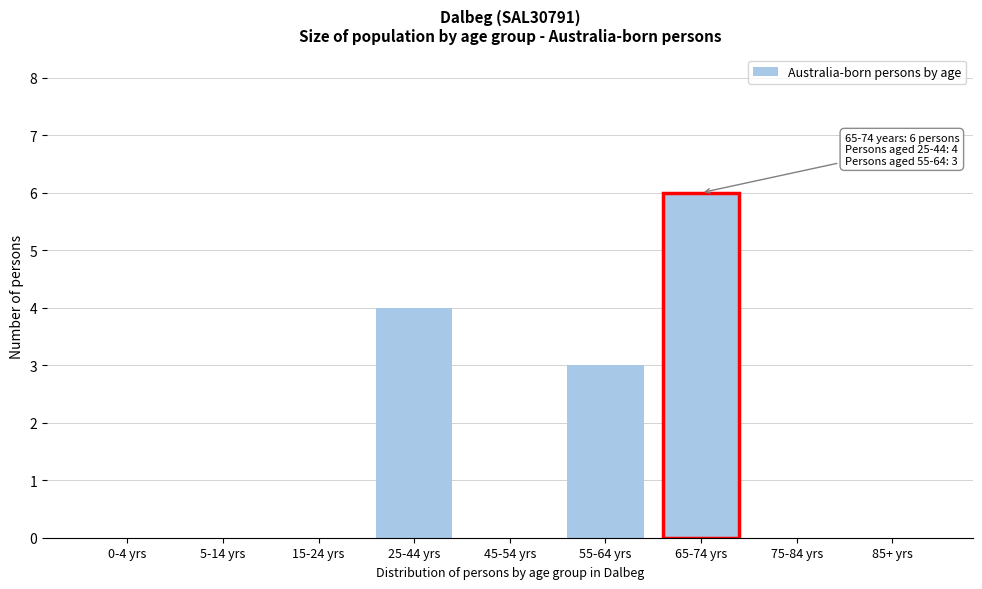

Reading left to right, transcribe all the data shown in this chart.

0-4 yrs=0	5-14 yrs=0	15-24 yrs=0	25-44 yrs=4	45-54 yrs=0	55-64 yrs=3	65-74 yrs=6	75-84 yrs=0	85+ yrs=0